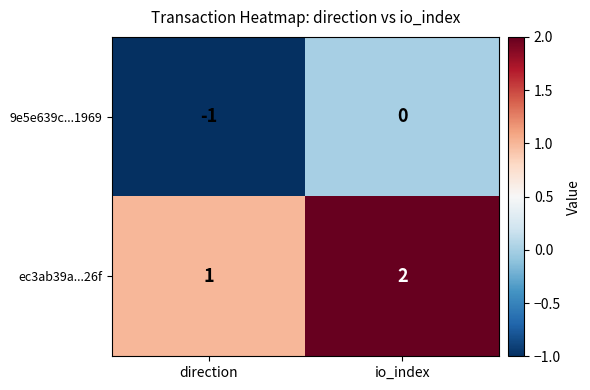

What is the sum of all ec3ab39a...26f values?

3